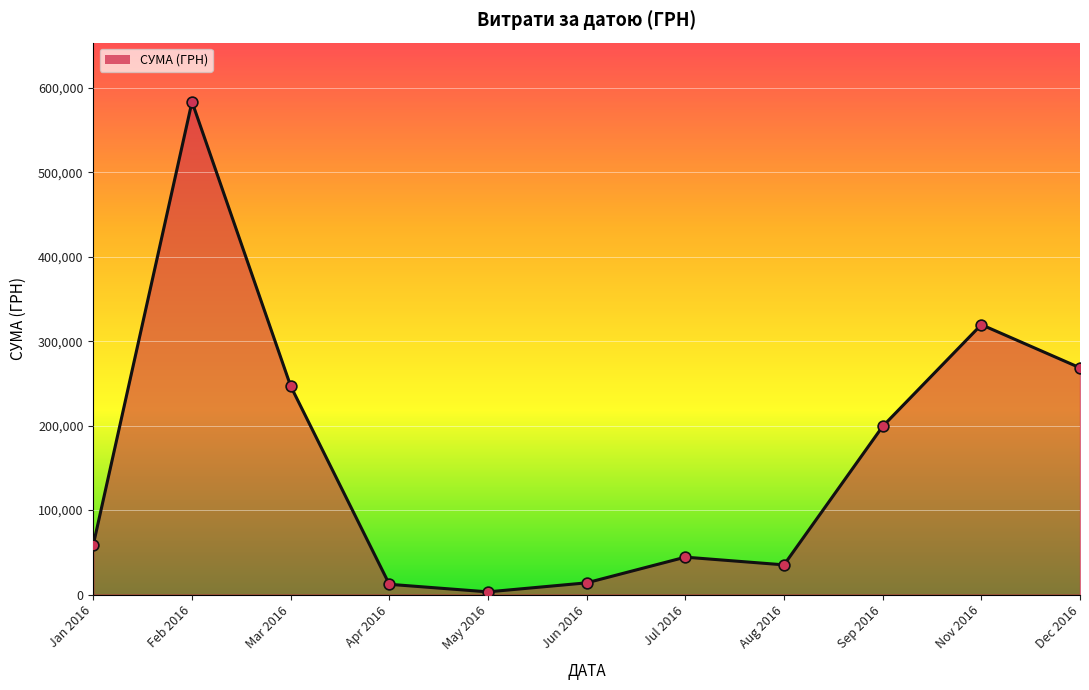

Between Jan 2016 and Nov 2016, which is larger?

Nov 2016